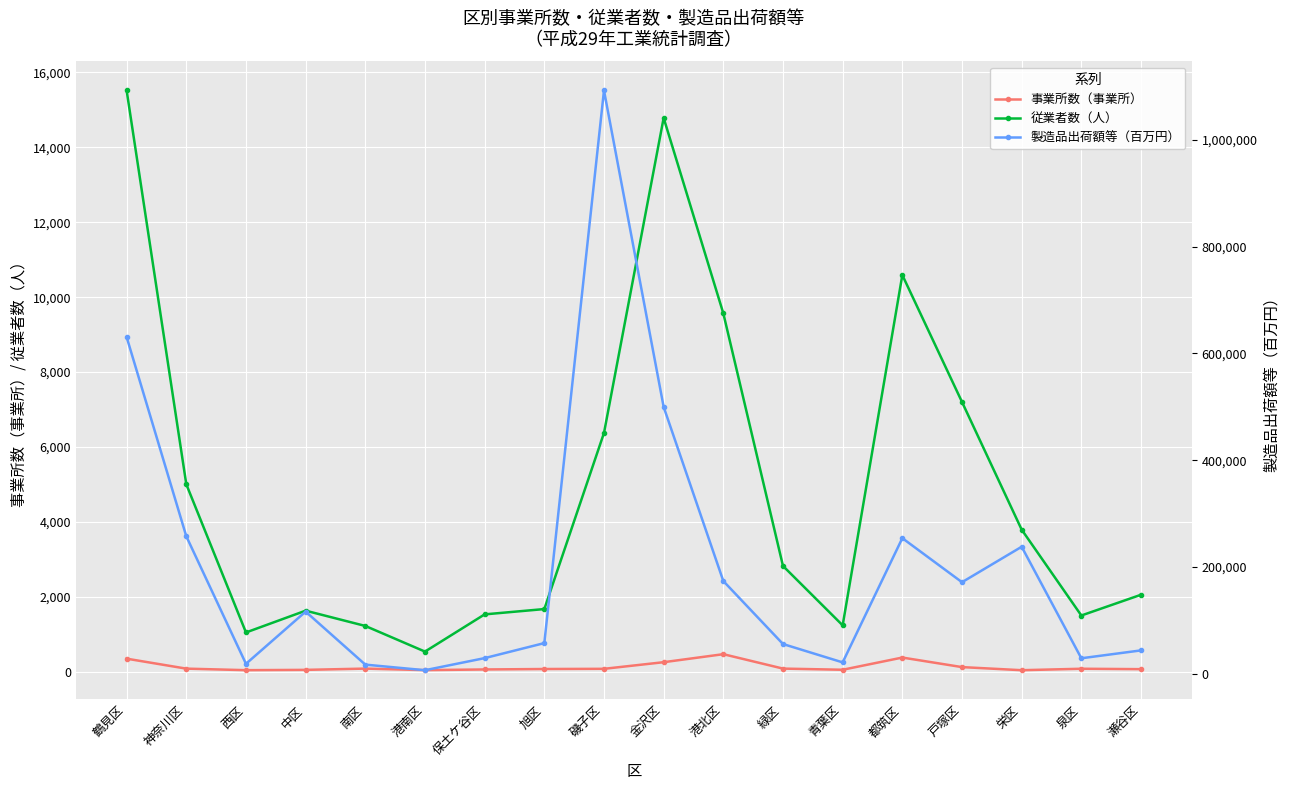

True or false: 従業者数（人） and 製造品出荷額等（百万円） intersect in this chart.

False